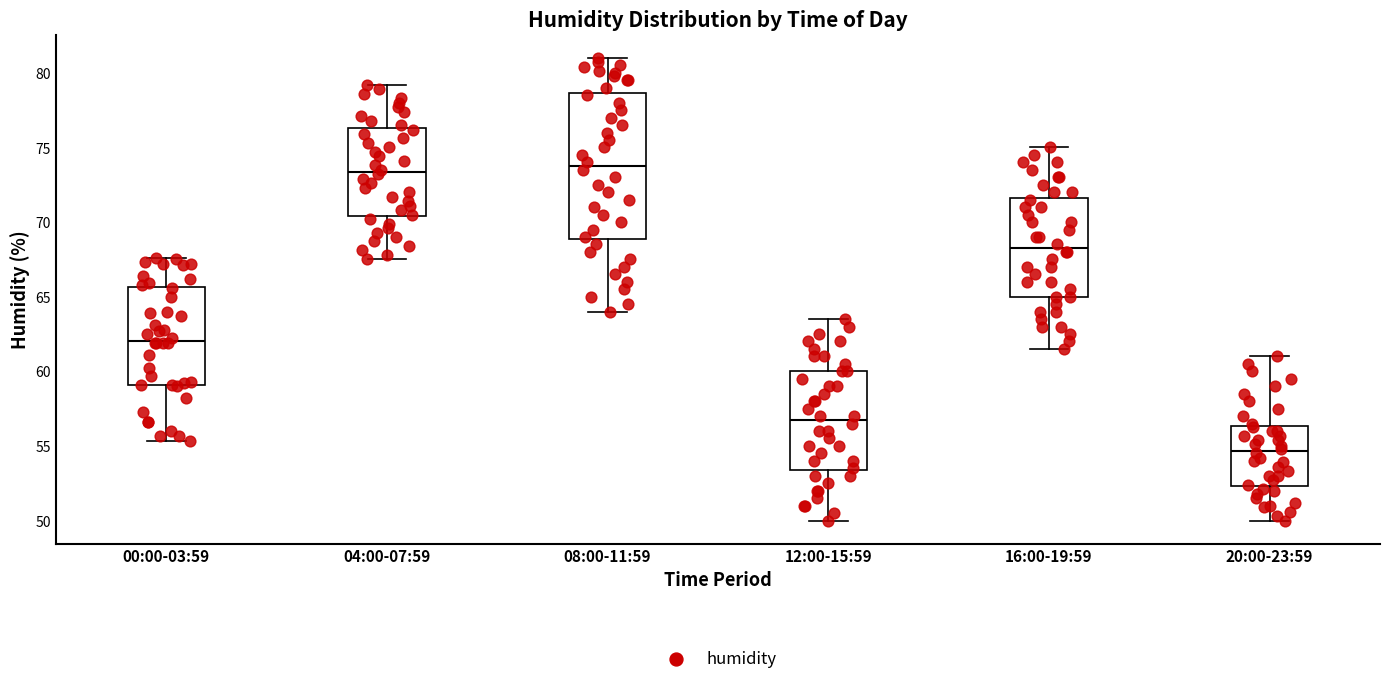

Which box is the tallest, from its lower edge to its upper edge?

08:00-11:59